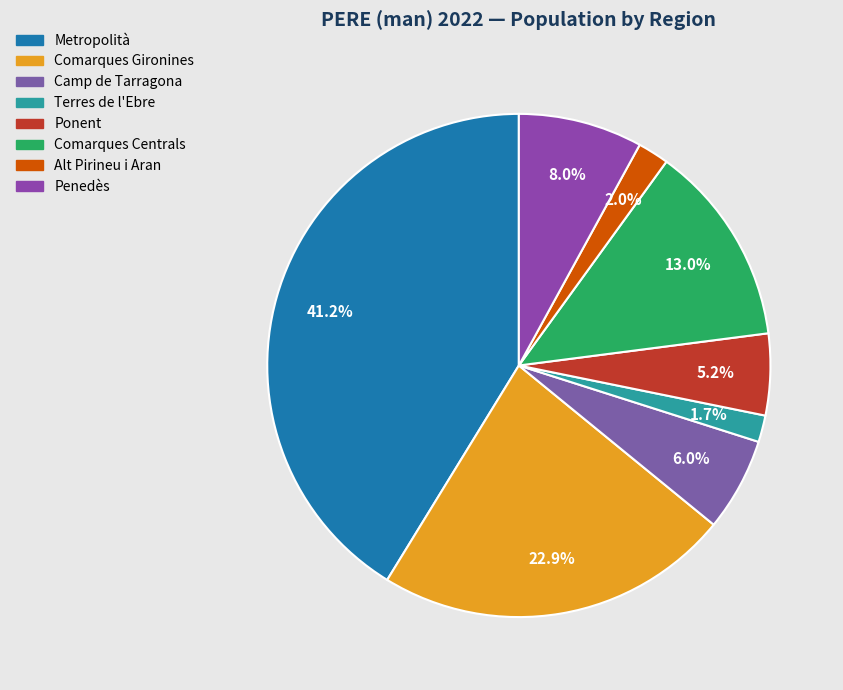

What is the change in value from Alt Pirineu i Aran to Penedès?

+773